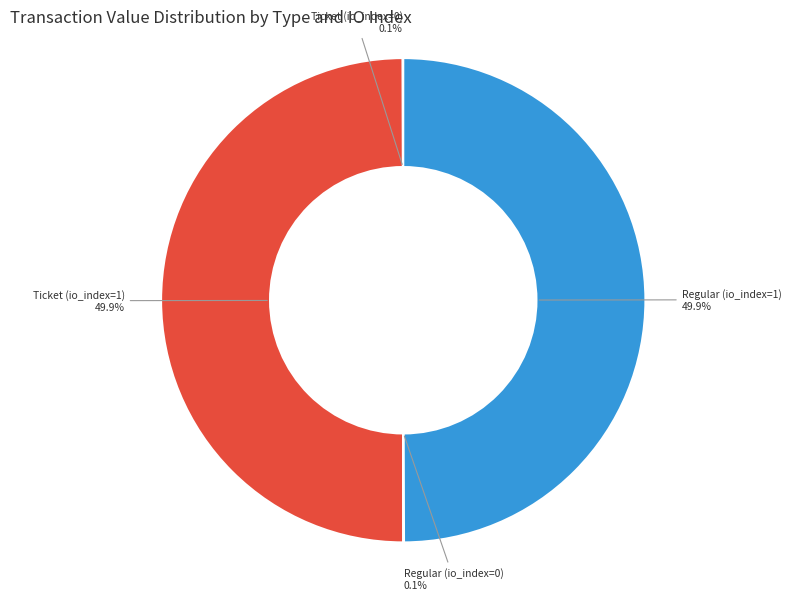

Approximately how many times larger is the value at Ticket (io_index=1) compared to Regular (io_index=1)?

1.0